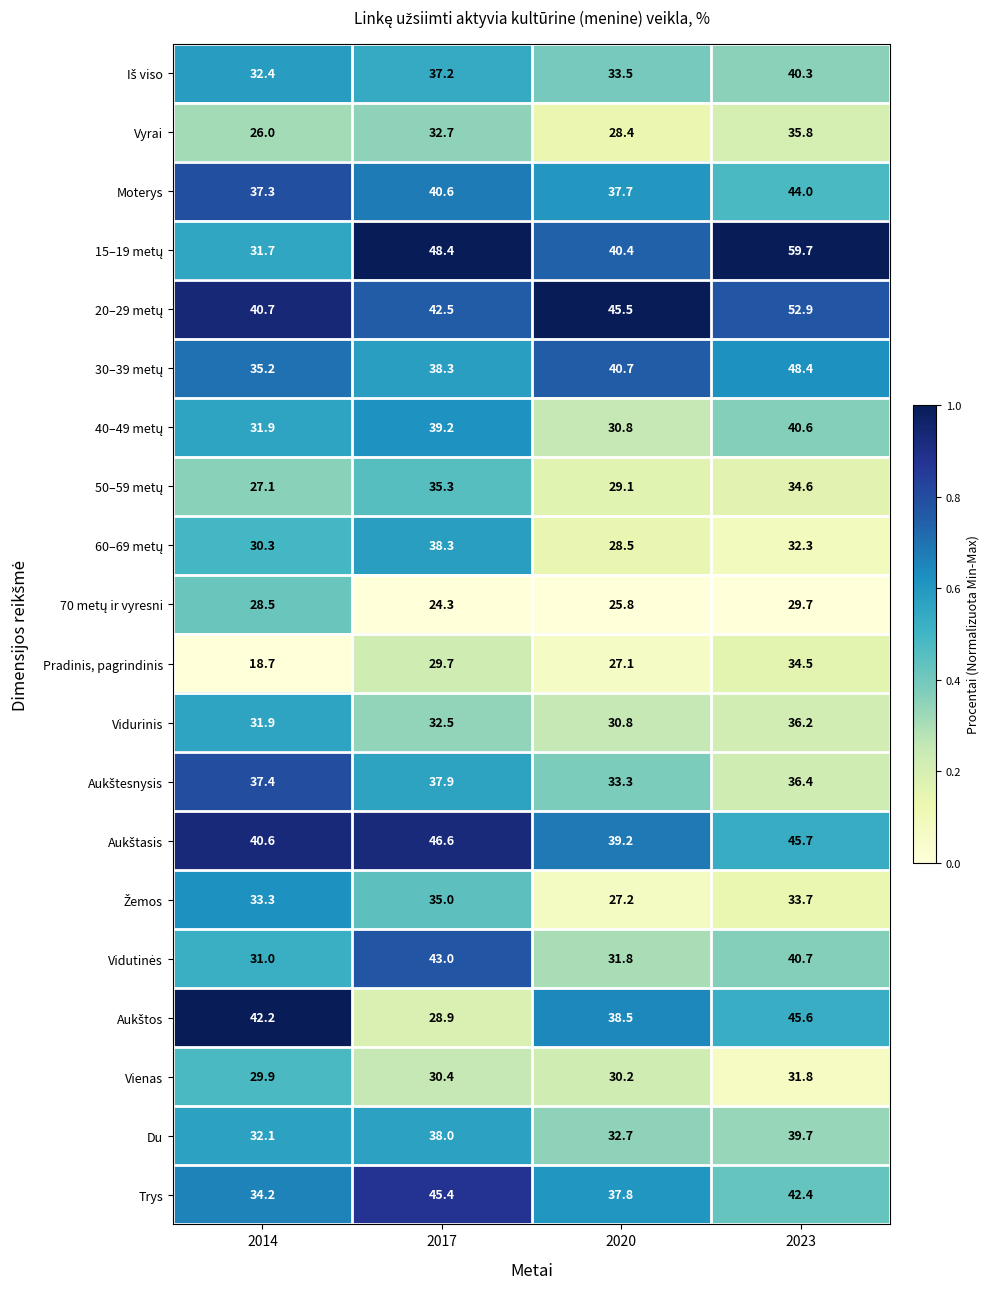

What is the sum of the Du values at 2023 and 2020?

72.4